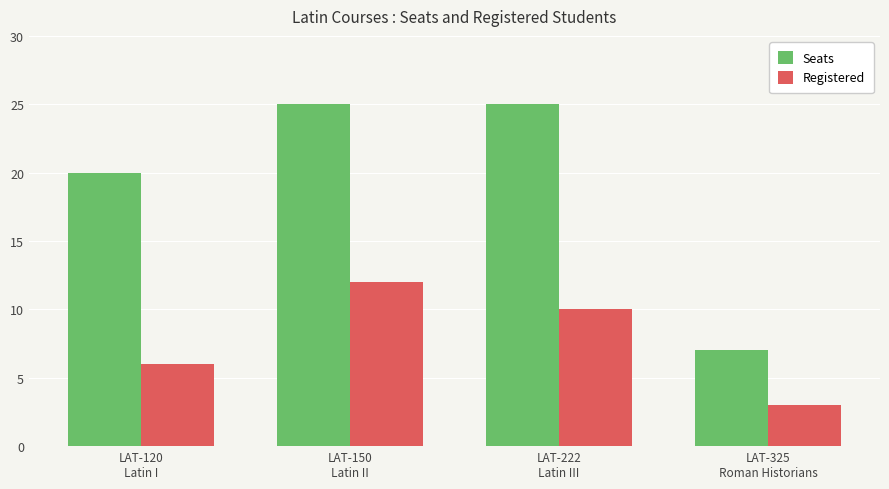

Reading left to right, transcribe all the data shown in this chart.

Seats: LAT-120
Latin I=20	LAT-150
Latin II=25	LAT-222
Latin III=25	LAT-325
Roman Historians=7
Registered: LAT-120
Latin I=6	LAT-150
Latin II=12	LAT-222
Latin III=10	LAT-325
Roman Historians=3